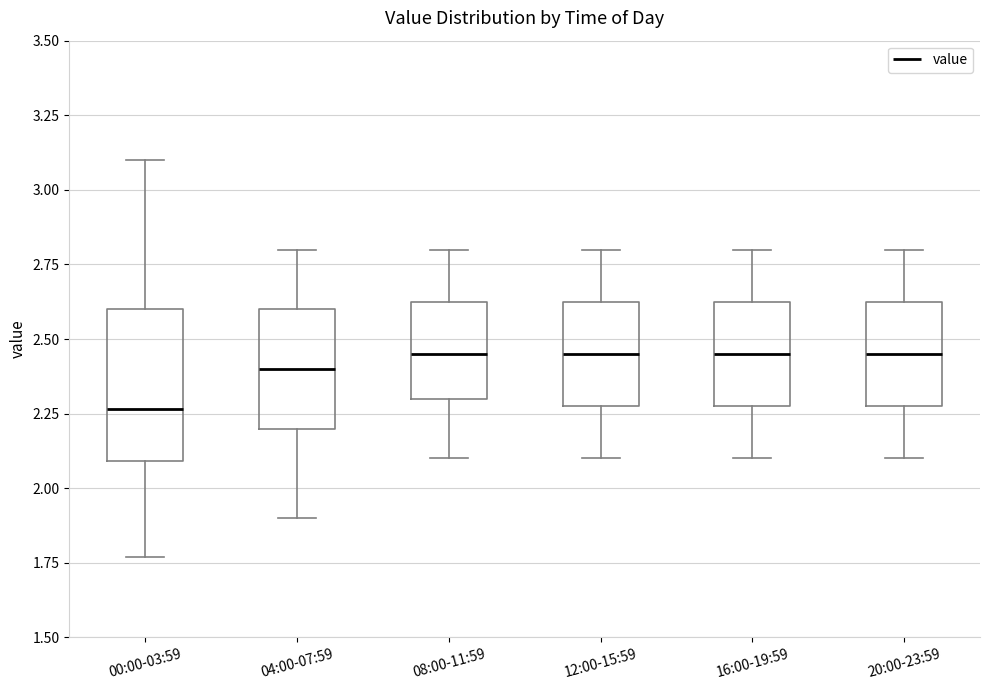

Which box is the tallest, from its lower edge to its upper edge?

00:00-03:59